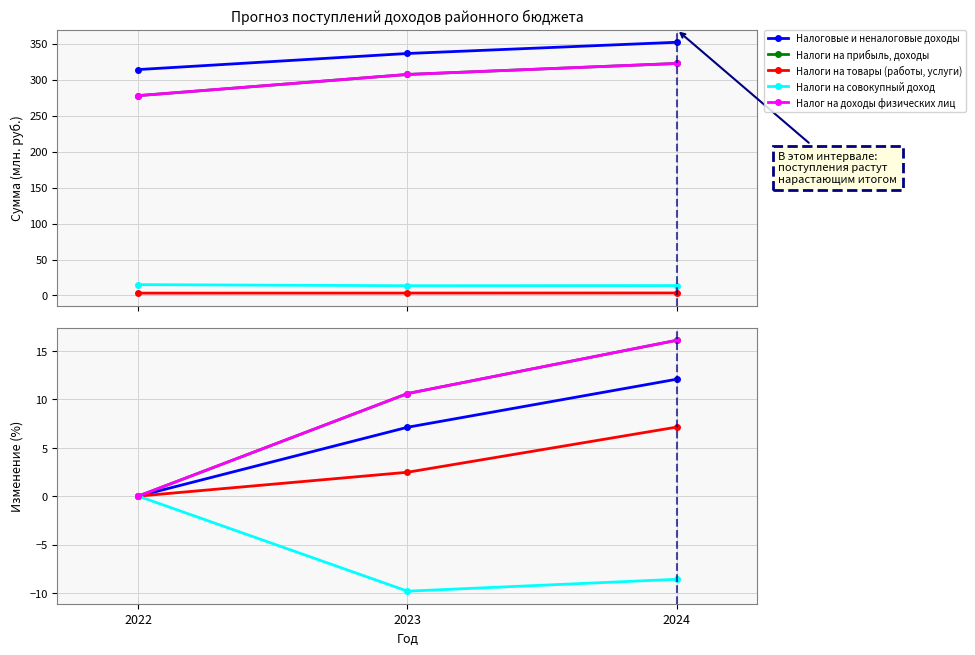

Is it true that Налог на доходы физических лиц equals 16.8 at 2023?

False